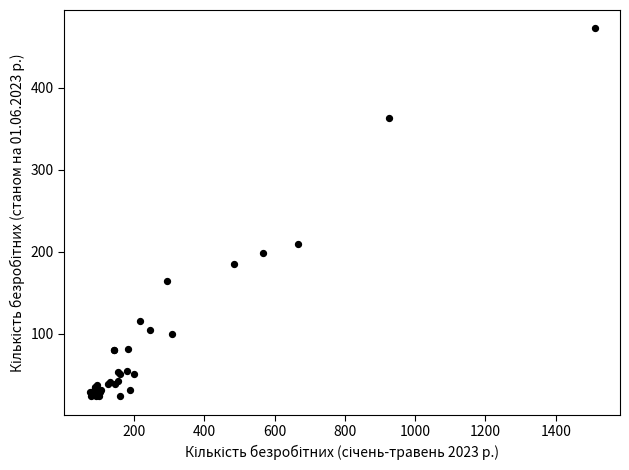

What Y value in the scatter plot is closest to 248?

210